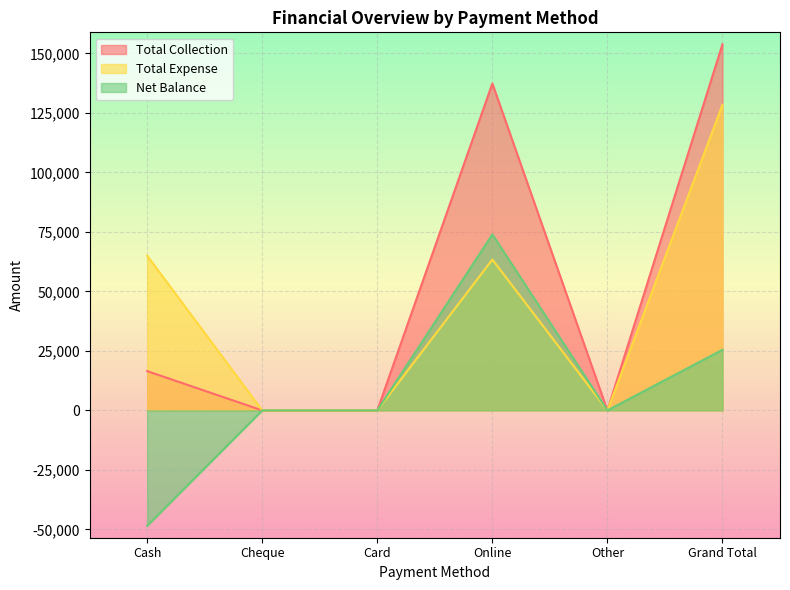

Between Online and Other, which series saw the biggest shift?

Total Collection